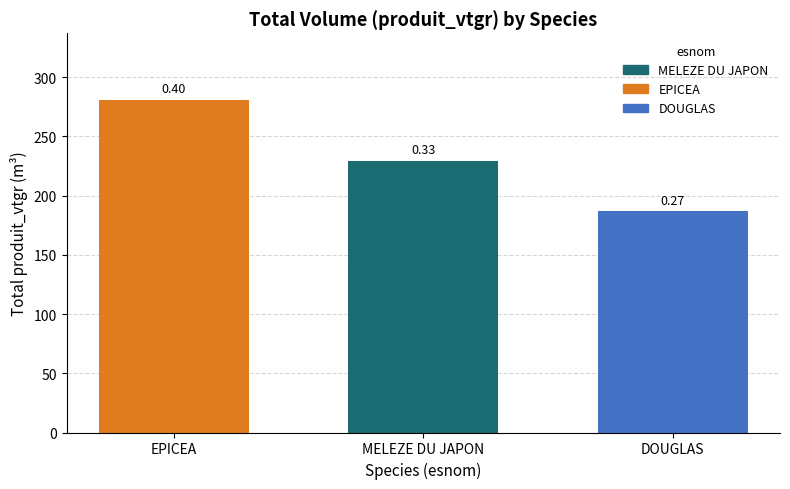

Are the bars horizontal?

No